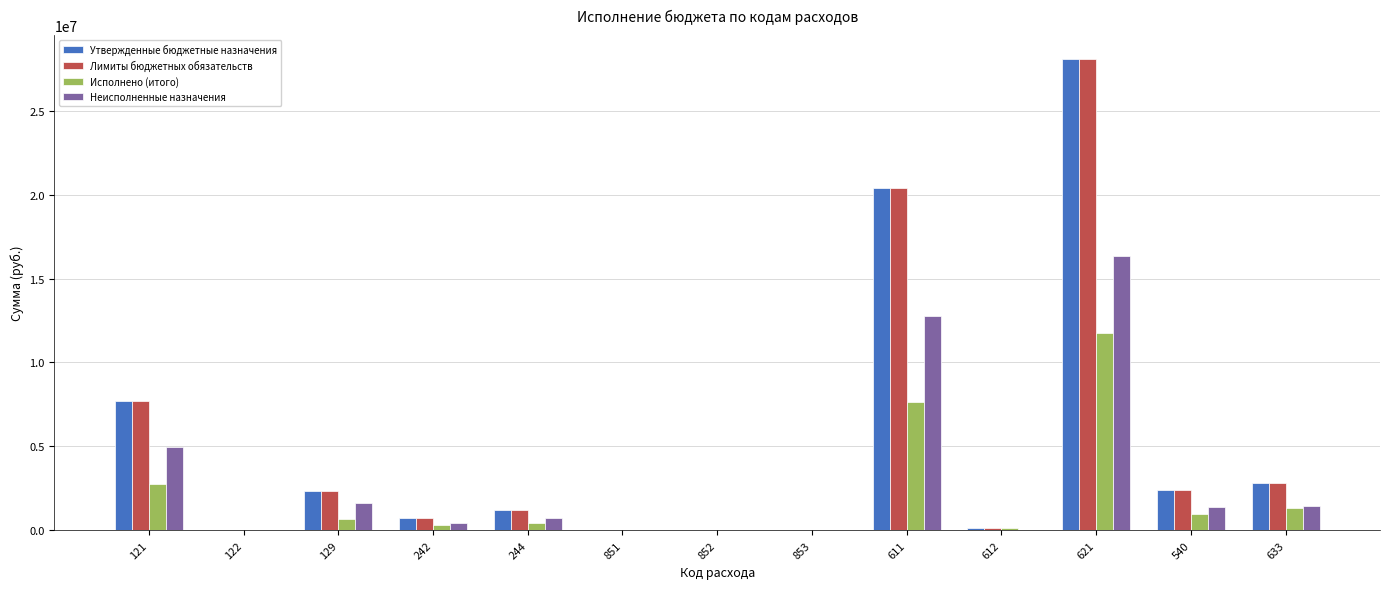

What is the maximum value shown in the chart?

28096000.0